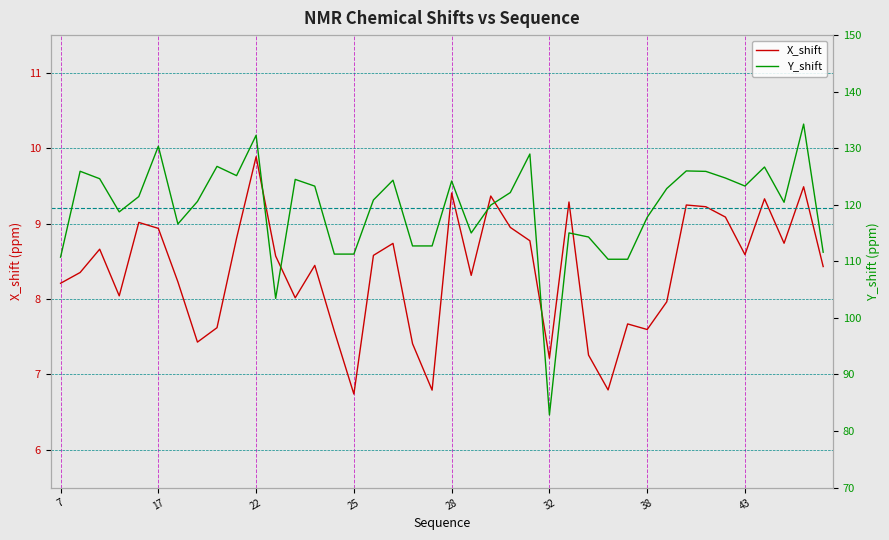

Which category has the highest value in the X_shift series?

22